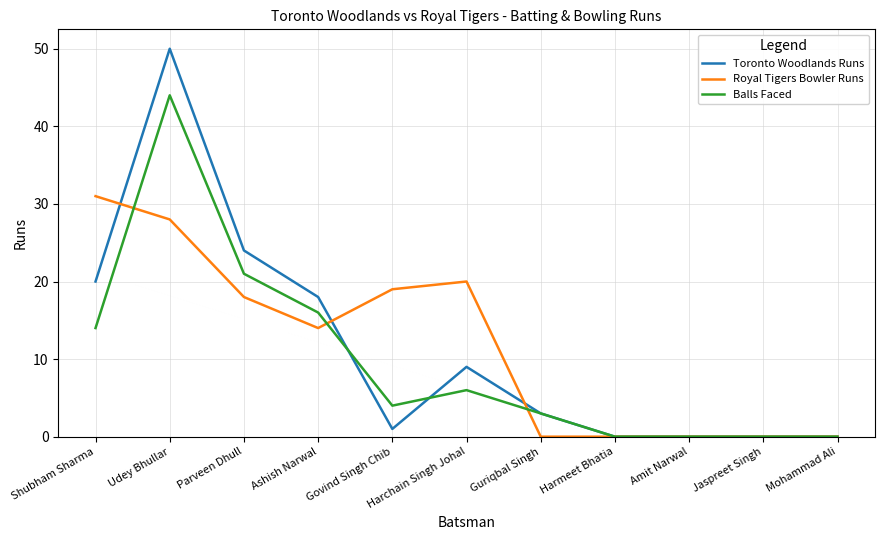

True or false: Toronto Woodlands Runs has more than 1 points higher than both neighbors.

True